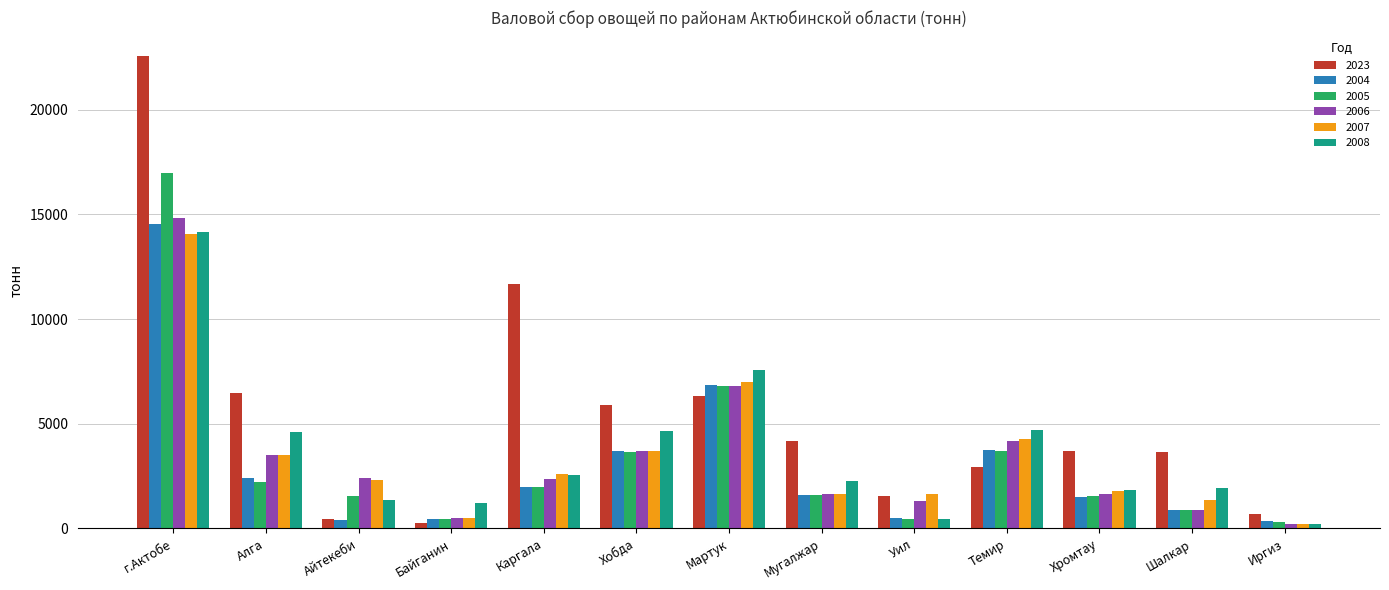

Are the bars horizontal?

No